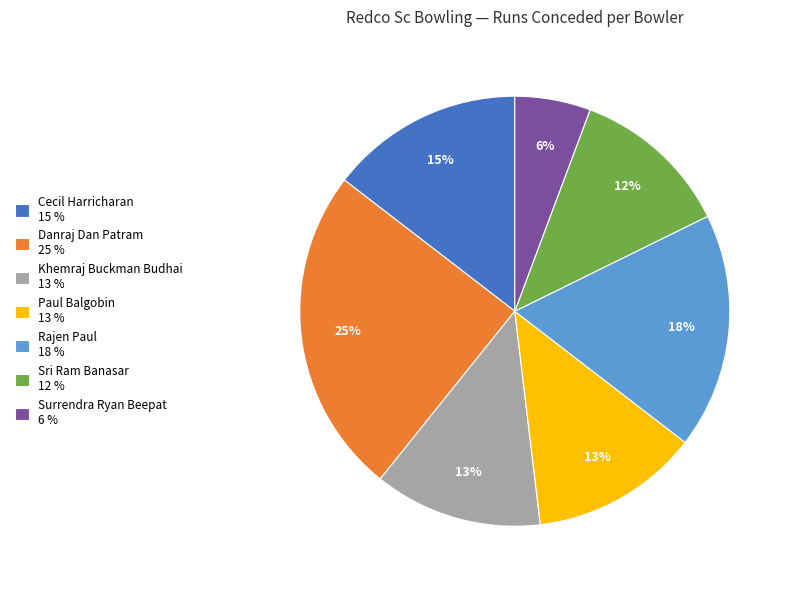

To the nearest percent, what portion does Danraj Dan Patram represent?

25%